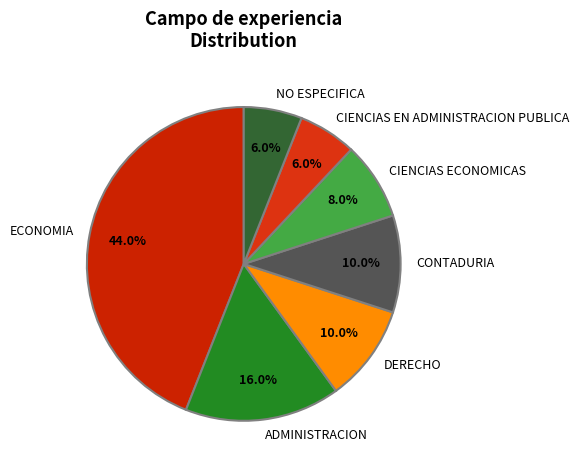

How many segments does this pie chart have?

7